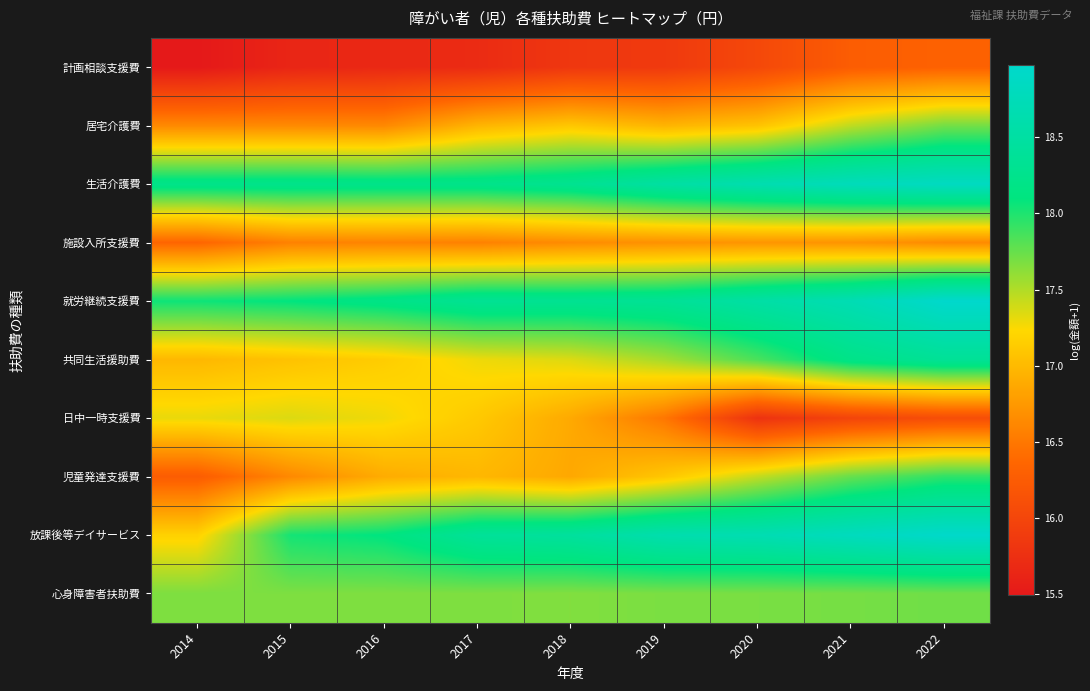

Between 2022 and 2018, which is larger?

2022